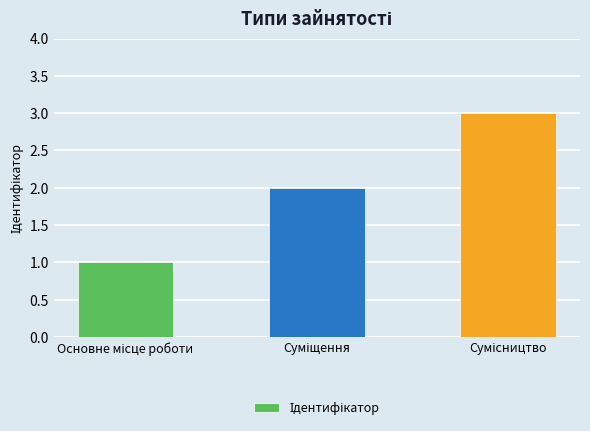

What is the maximum value shown in the chart?

3